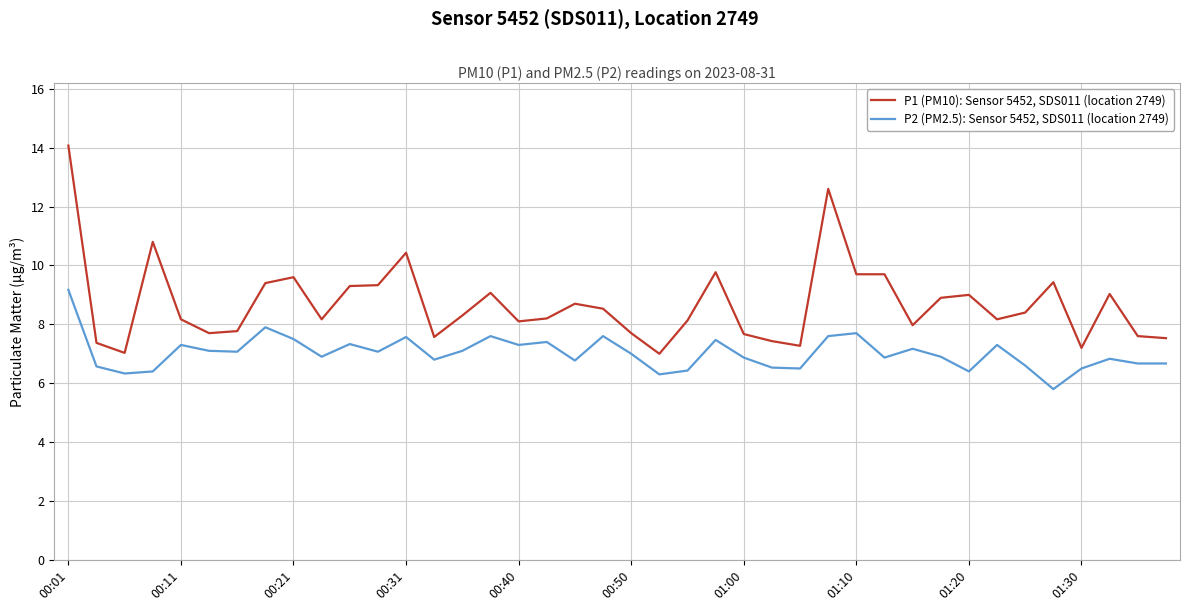

List the series in order of their overall mean, lowest first.

P2 (PM2.5): Sensor 5452, SDS011 (location 2749), P1 (PM10): Sensor 5452, SDS011 (location 2749)